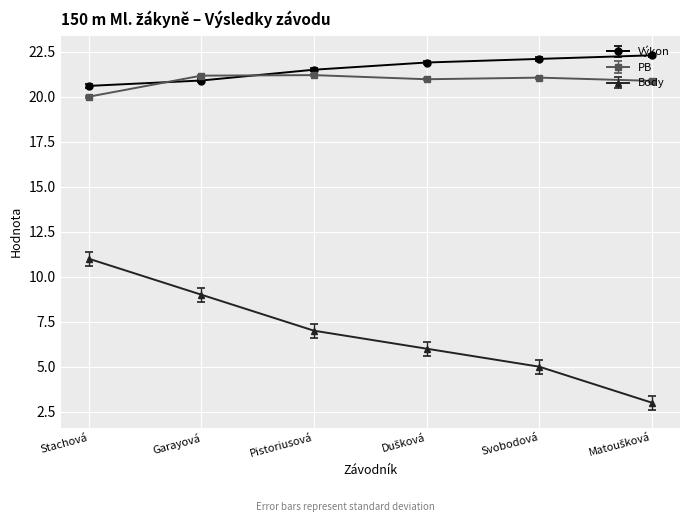

How many lines are shown in the chart?

3